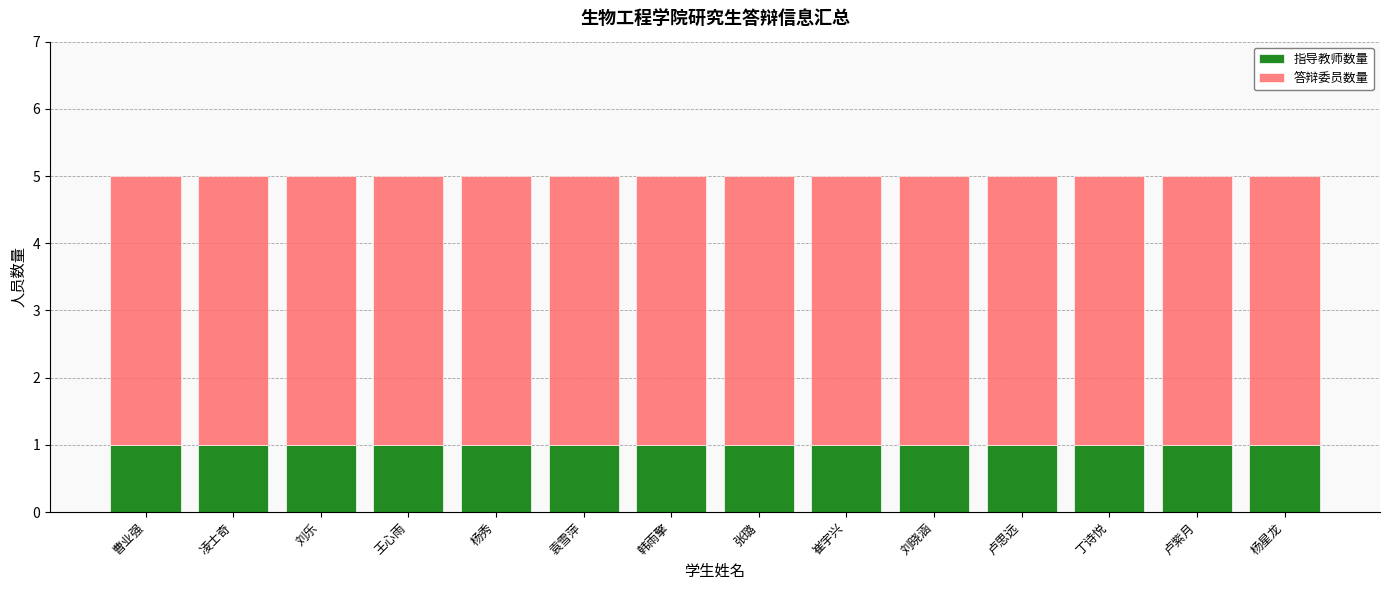

What is the sum of all 指导教师数量 values?

14